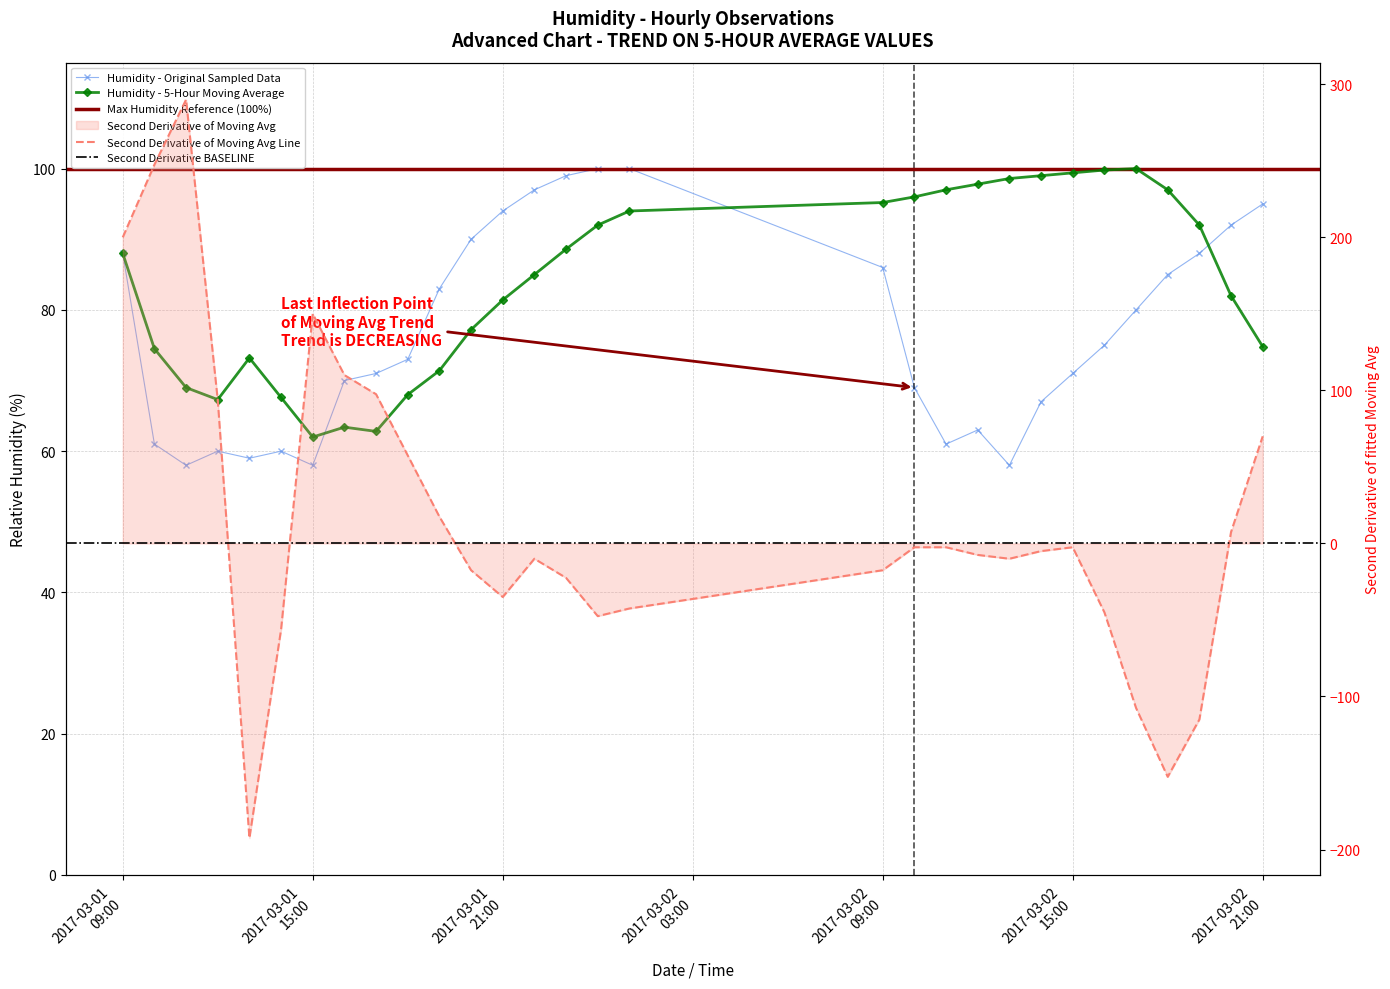

Where do 5-Day Moving Avg and Humidity (Raw) first cross each other?

2017-03-01 15:00 and 2017-03-01 16:00